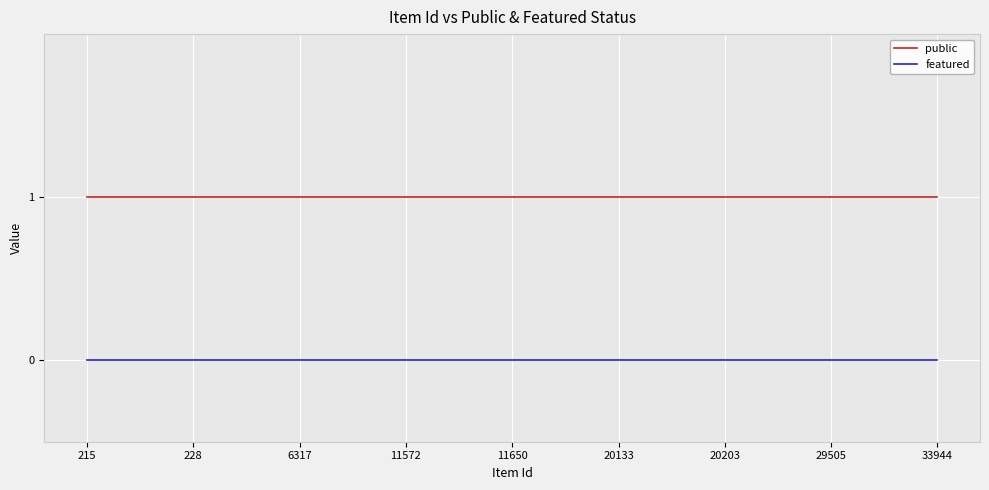

Which series has the largest total across all categories?

public